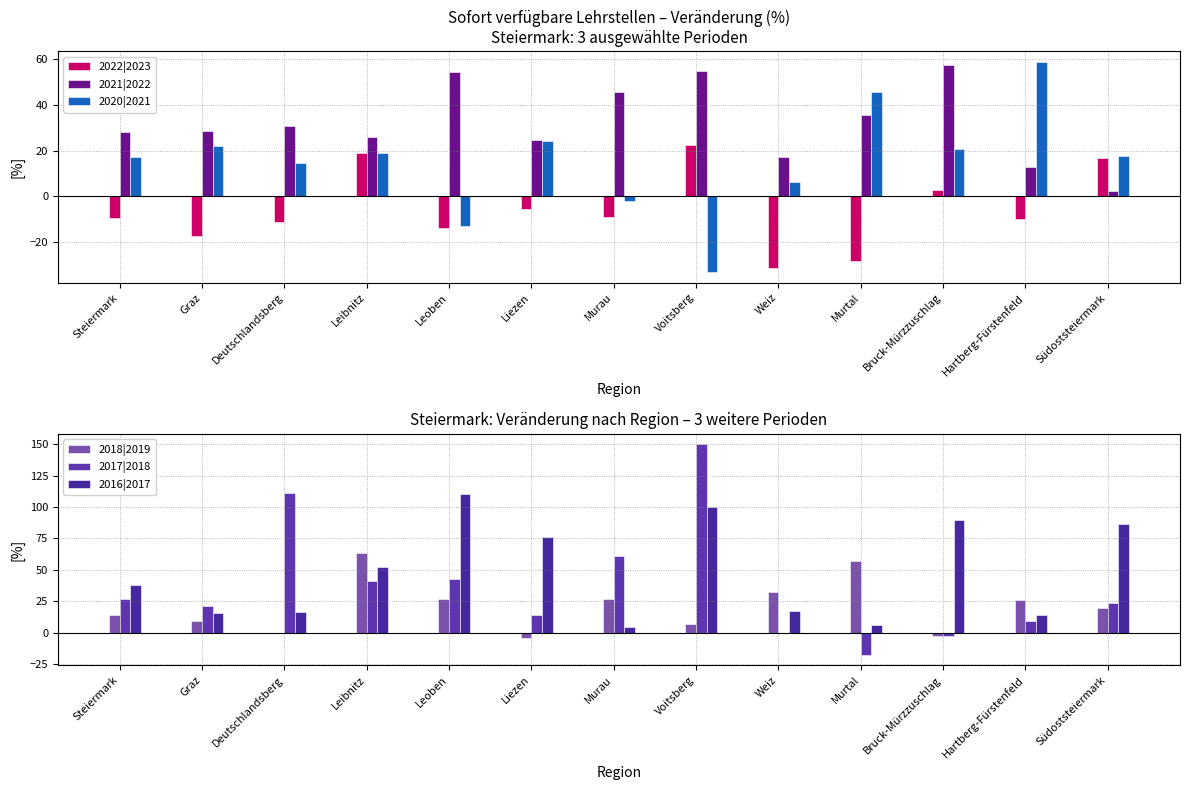

At how many categories does at least one series exceed 0?

13